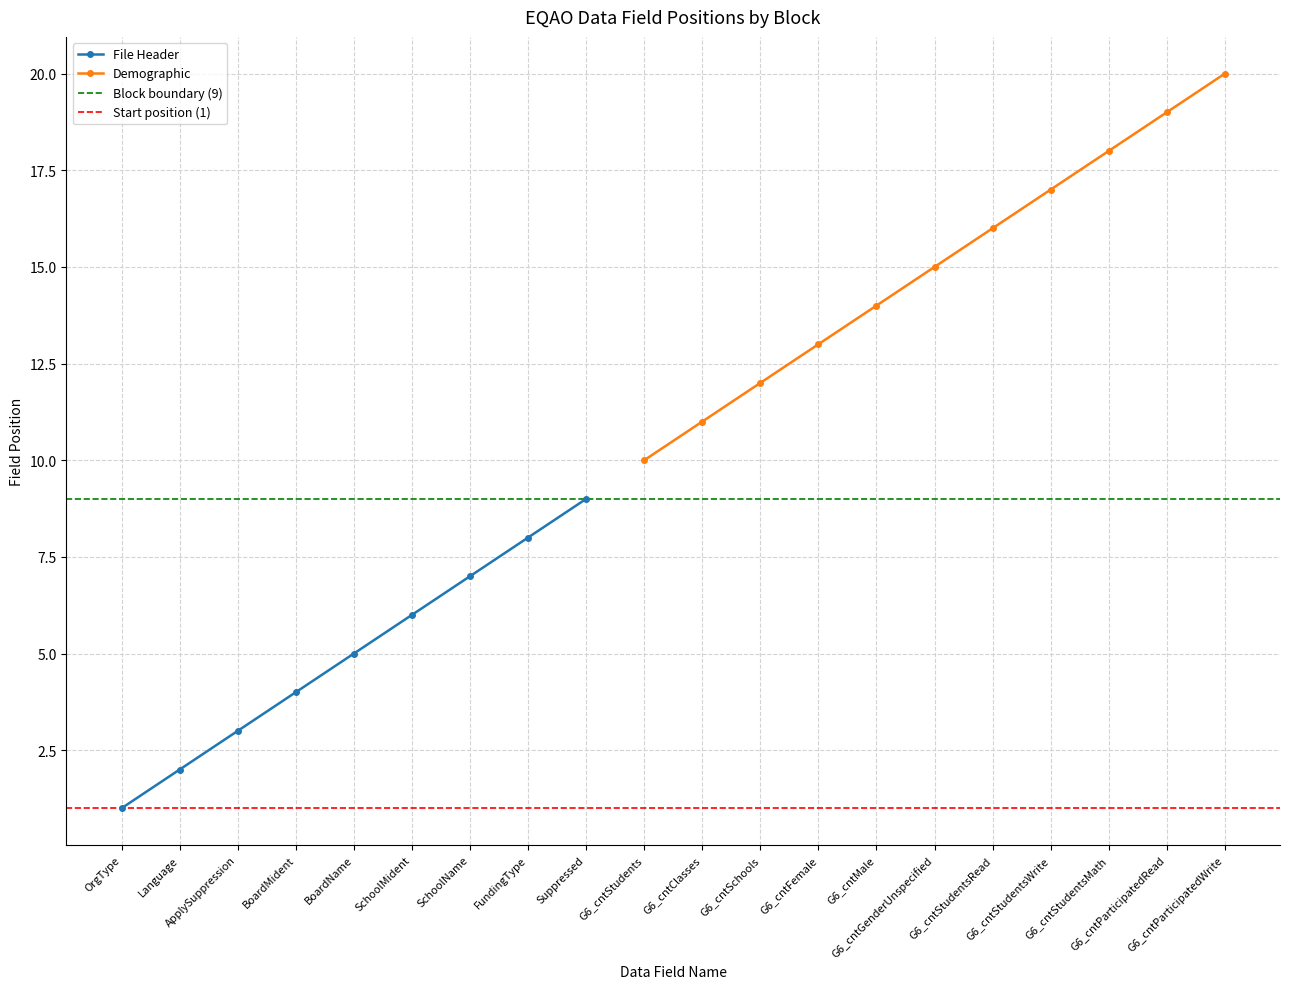

What is the maximum value for Block Index?

1